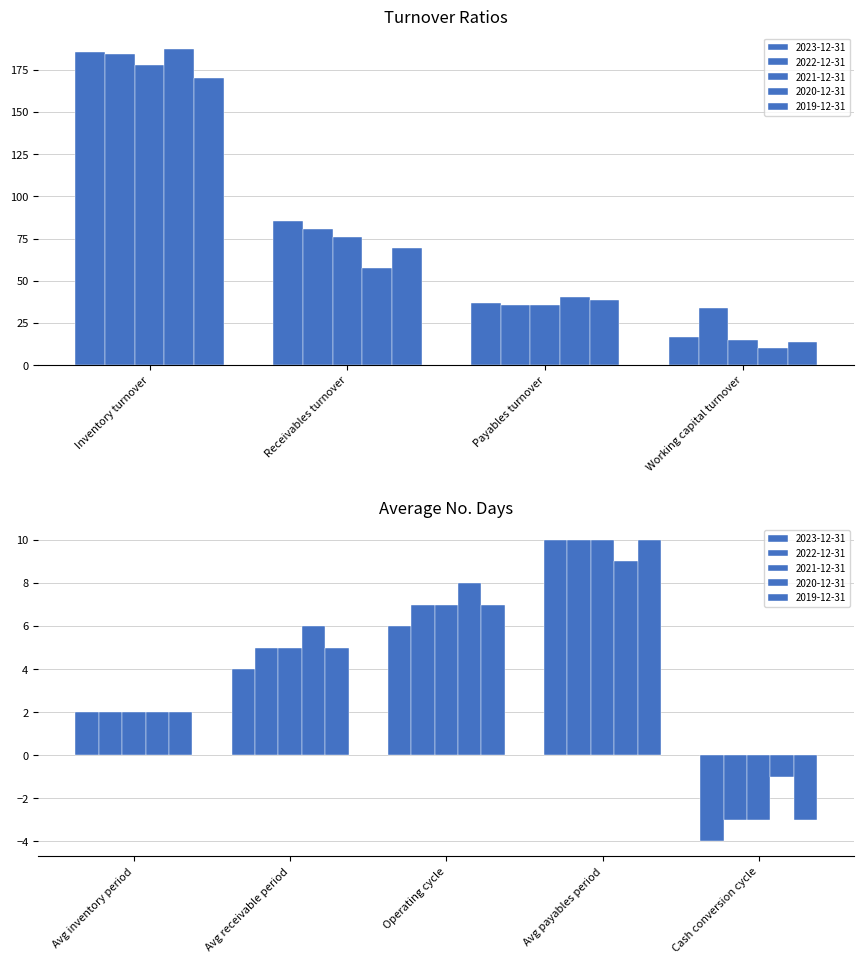

What is the label of the 8th bar from the right?

Receivables turnover